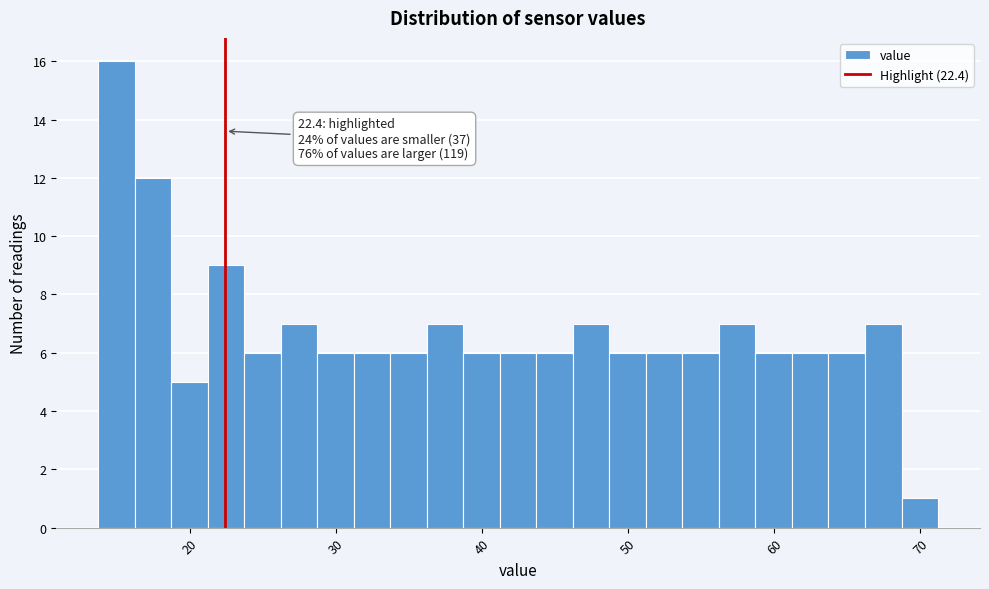

Read against the x-axis, roughly where is the centre of the tallest bar?

15